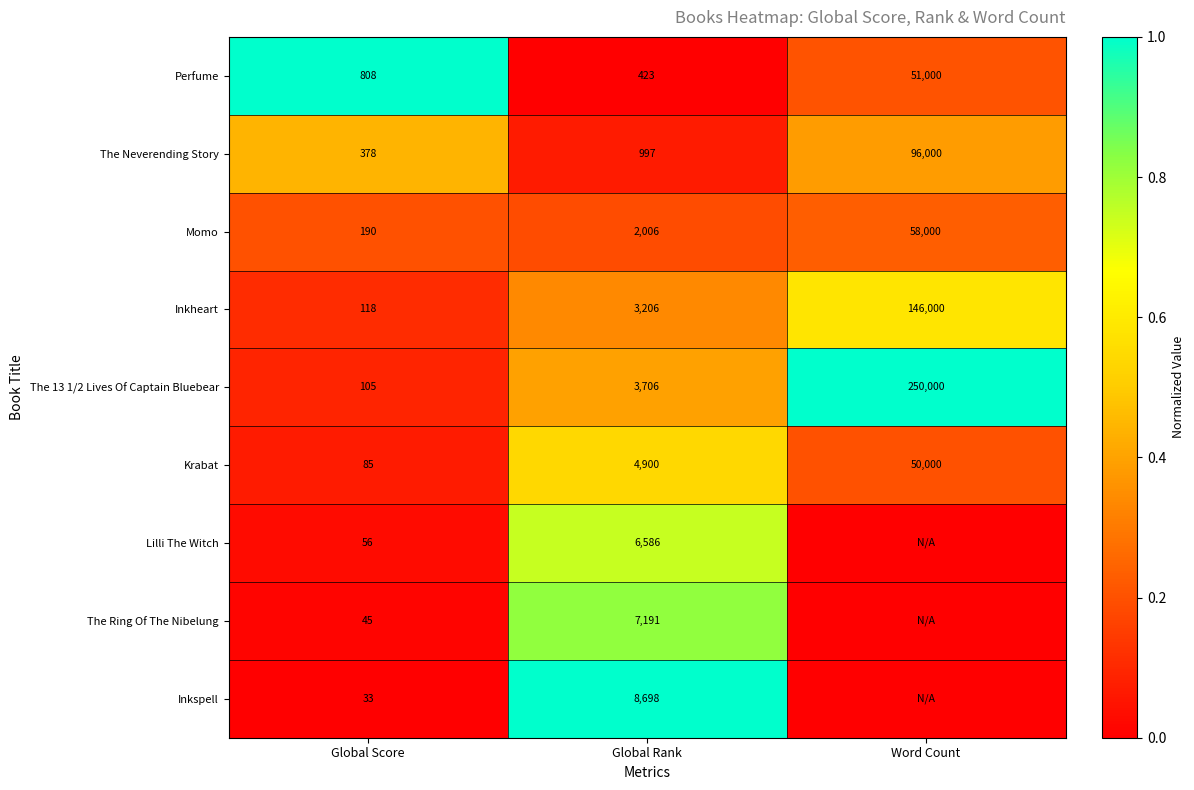

What value does the Krabat series have at Global Score, to the nearest 100?

100